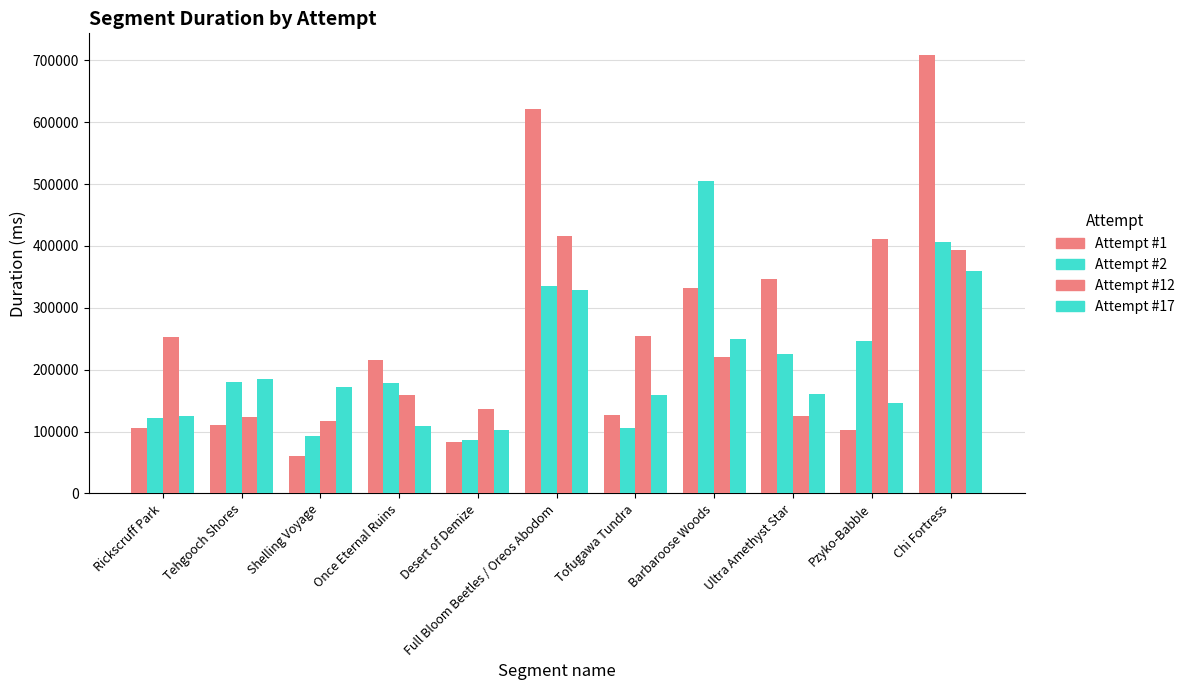

How many bars are there in total?

44